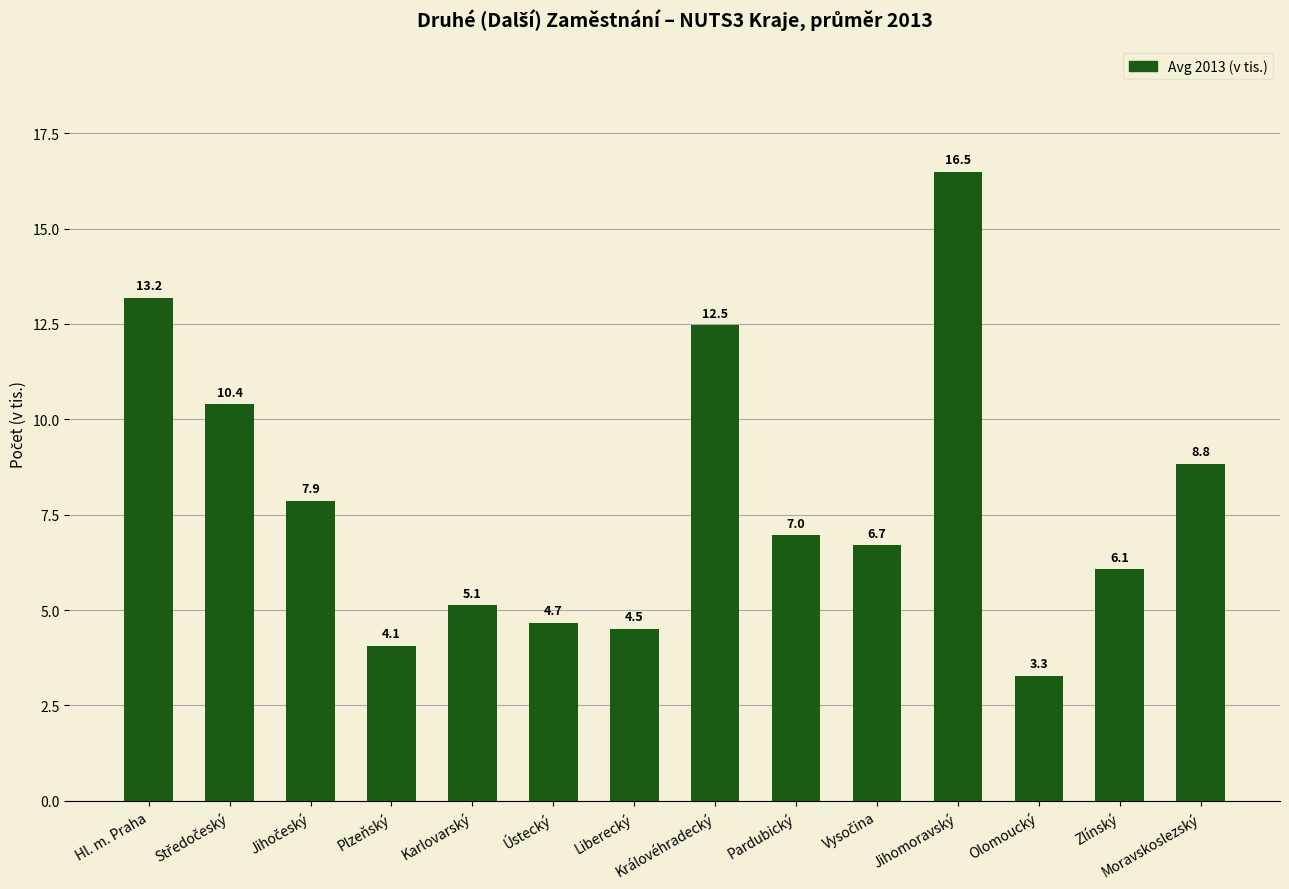

What is the smallest value displayed?

3.3